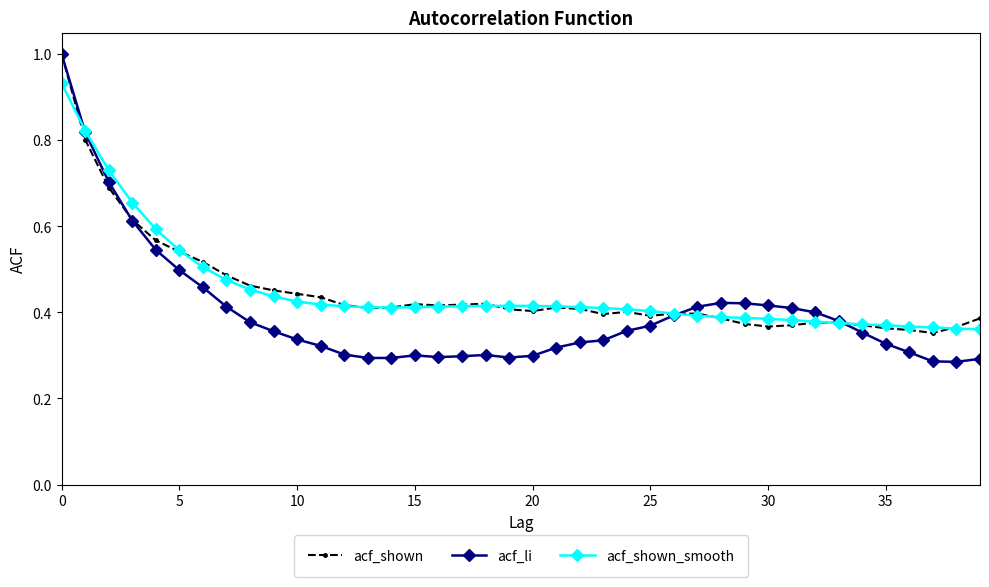

Which series has the widest spread of values?

acf_li